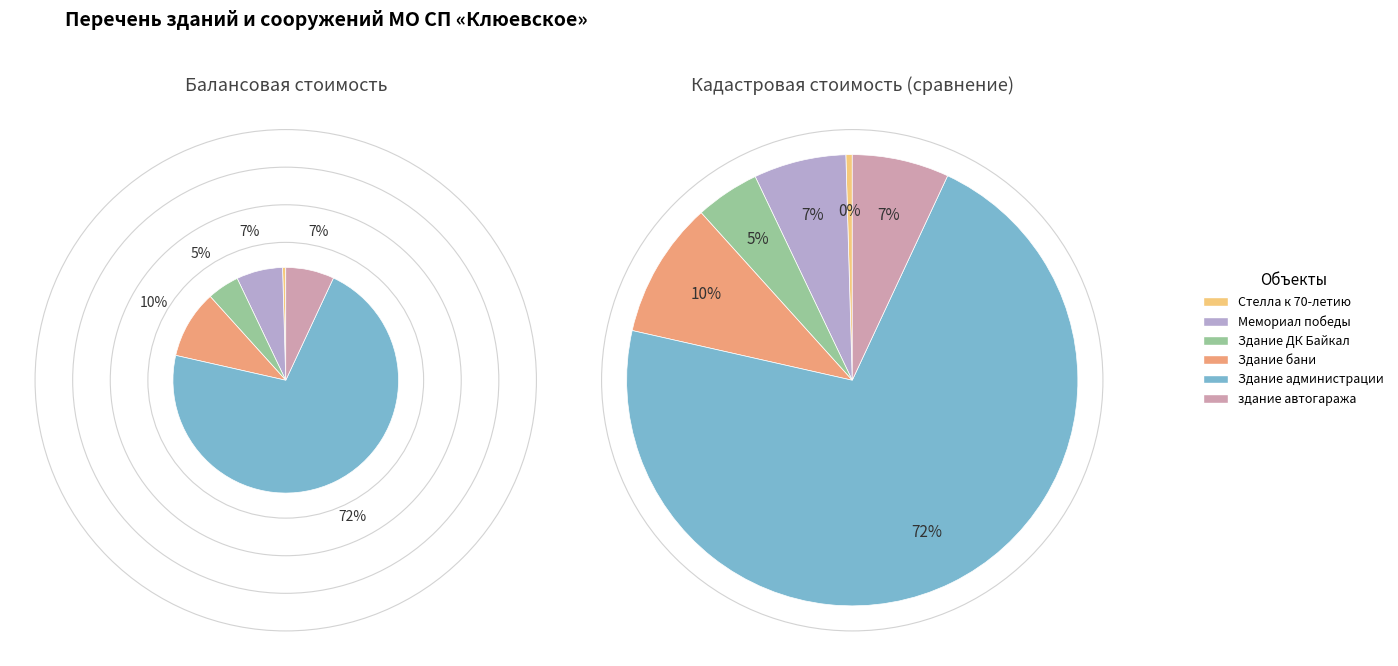

True or false: Мемориал победы accounts for 7% of the total.

True